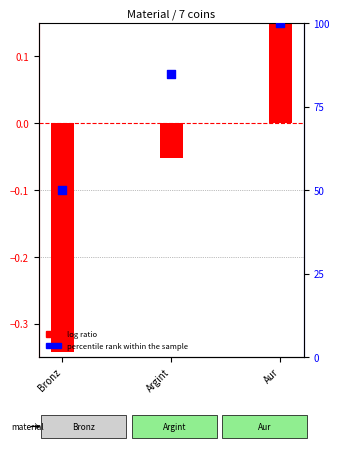

Which series contains the highest Y value?

percentile rank within the sample